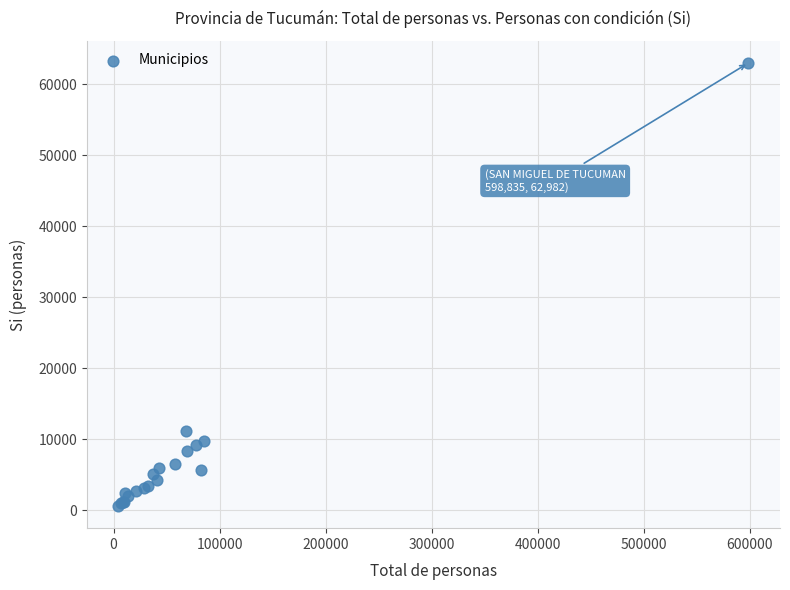

What Y value in the scatter plot is closest to 31785?

11134